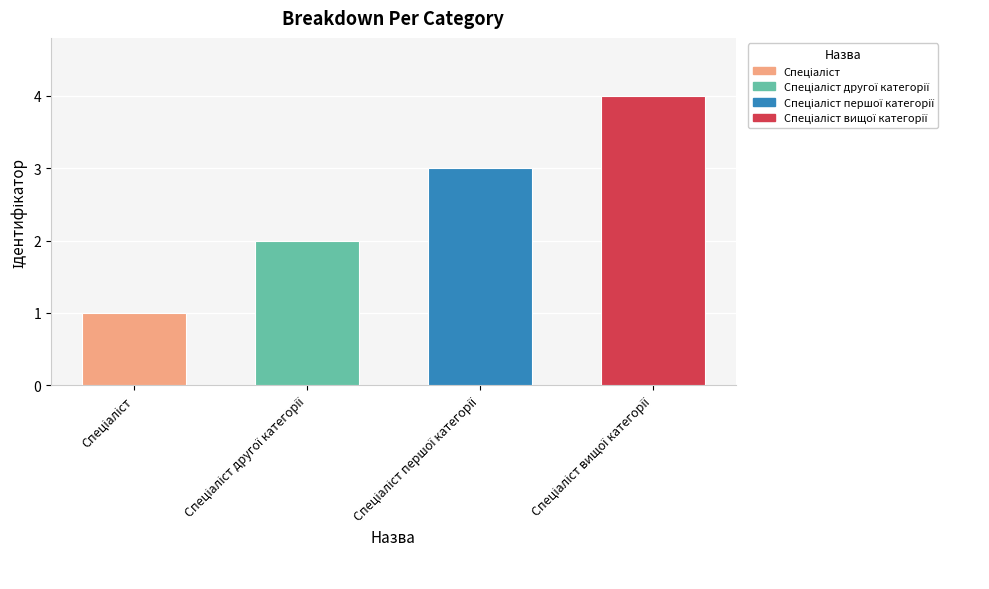

Reading left to right, what are all the values shown in this chart?

1	2	3	4